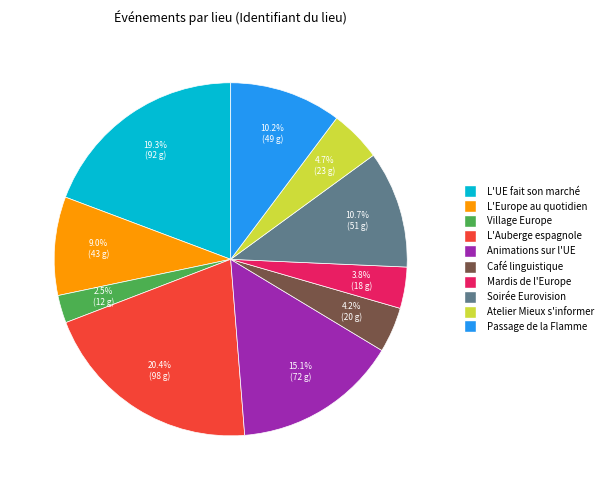

Does any single category account for the majority?

No